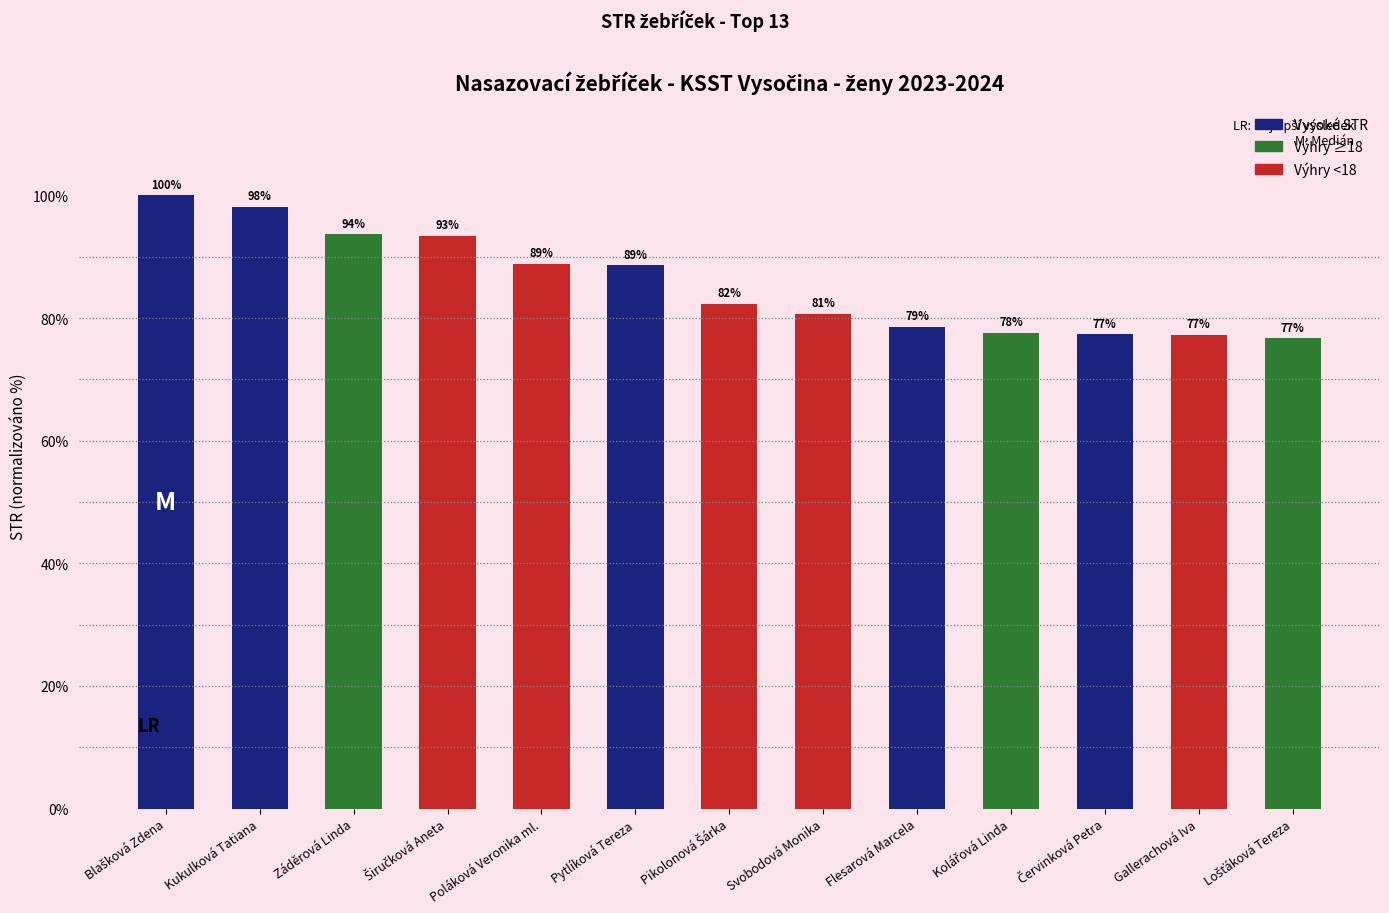

What is the maximum value shown in the chart?

100.0